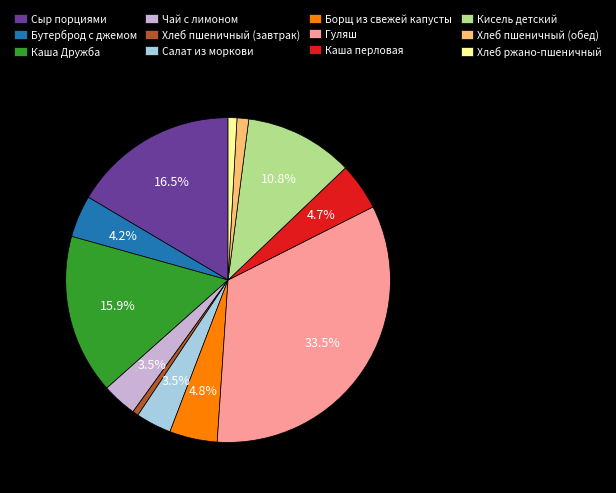

Is the sum of Хлеб пшеничный (обед) and Кисель детский greater than half?

No